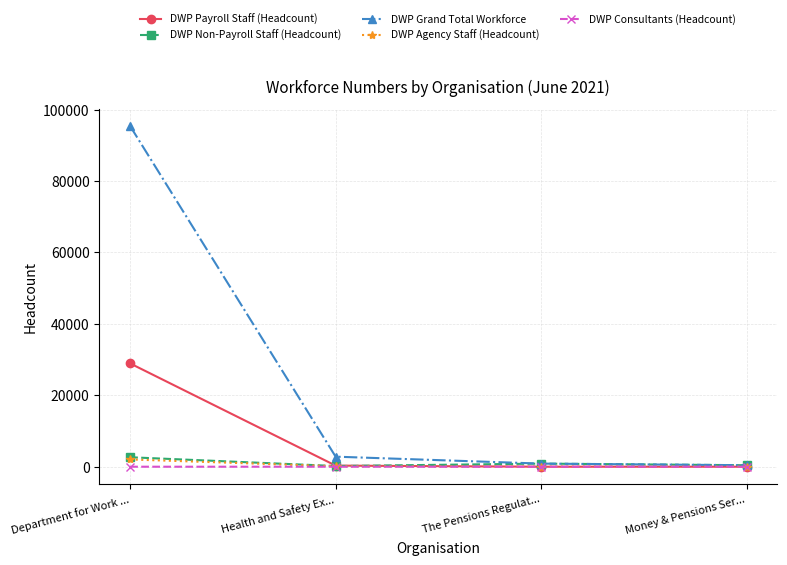

What is the label of the 1st point from the right?

Money & Pensions Ser...